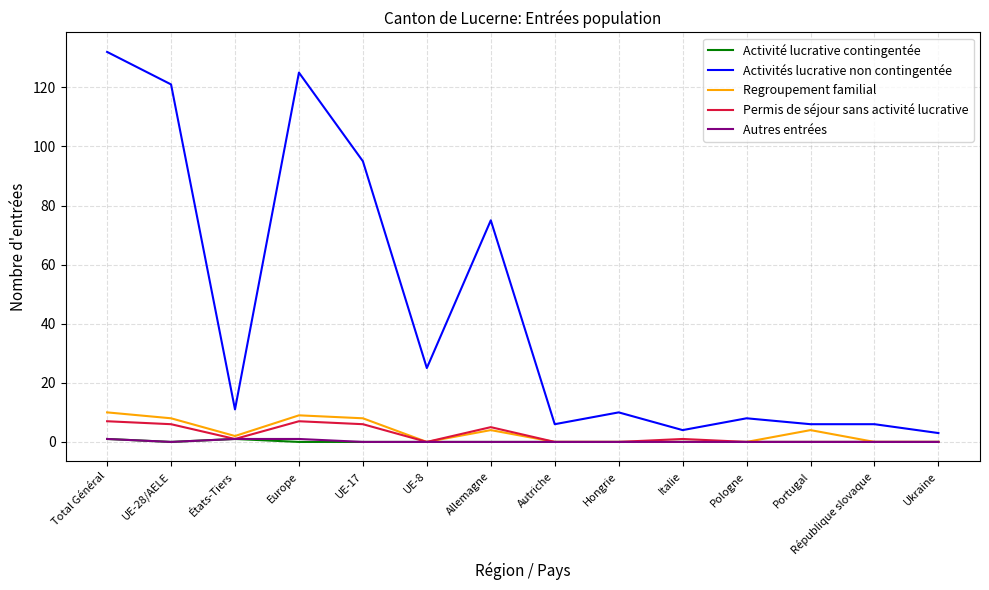

Where is the first local minimum for Activités lucrative non contingentée?

États-Tiers